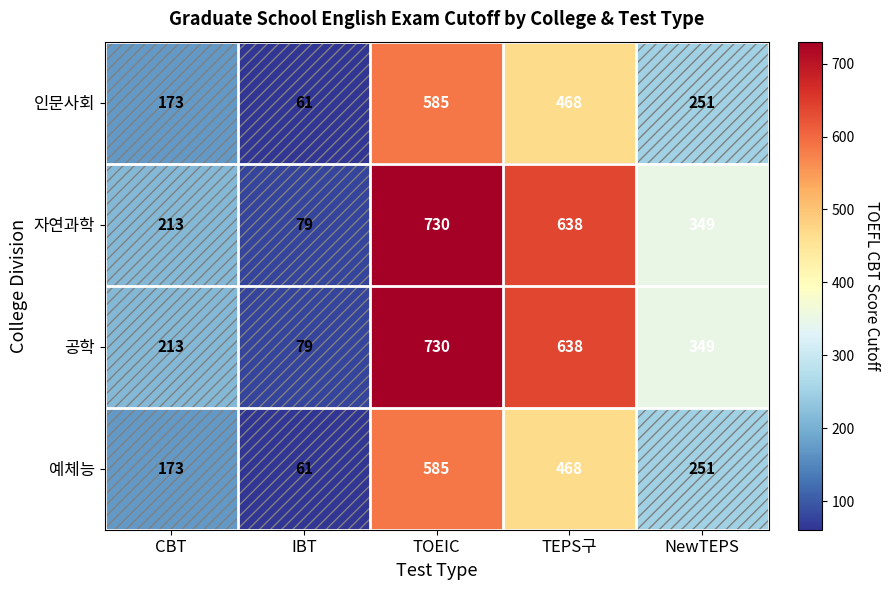

What is the spread (max minus min) of values at TEPS구?

170